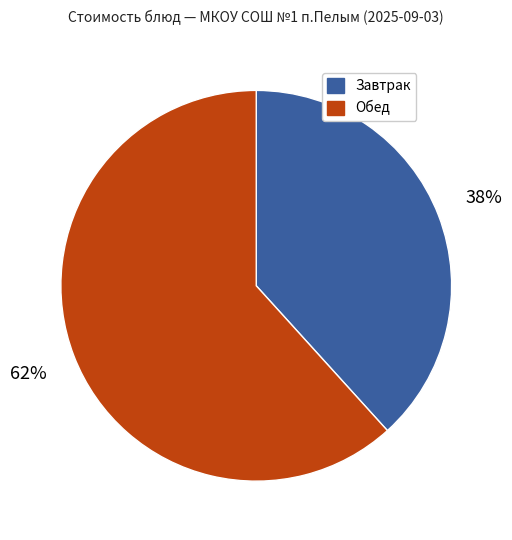

To the nearest percent, what is the average slice percentage?

50%